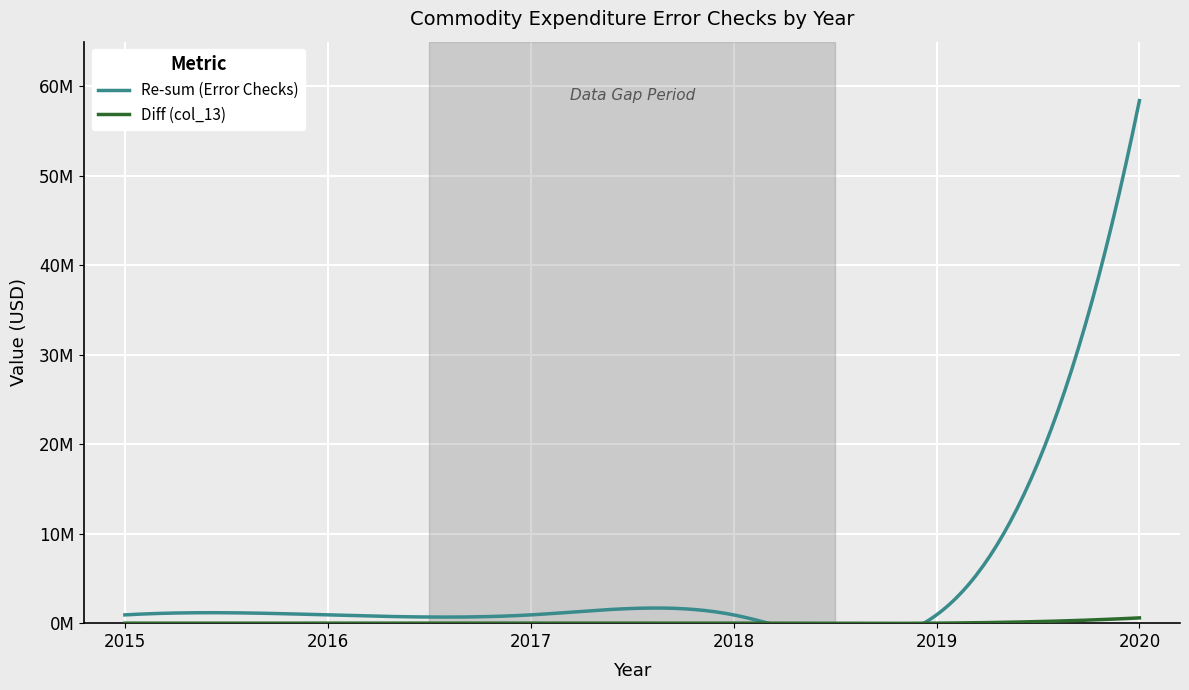

How many data points in Re-sum (Error Checks) are above 925000?

1